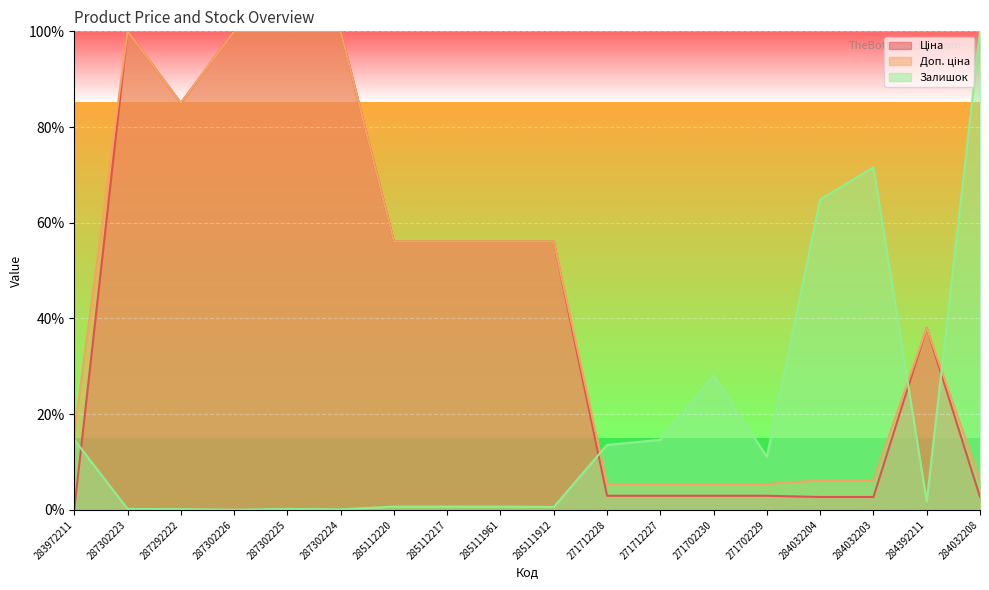

Which series has the largest total across all categories?

Доп. ціна